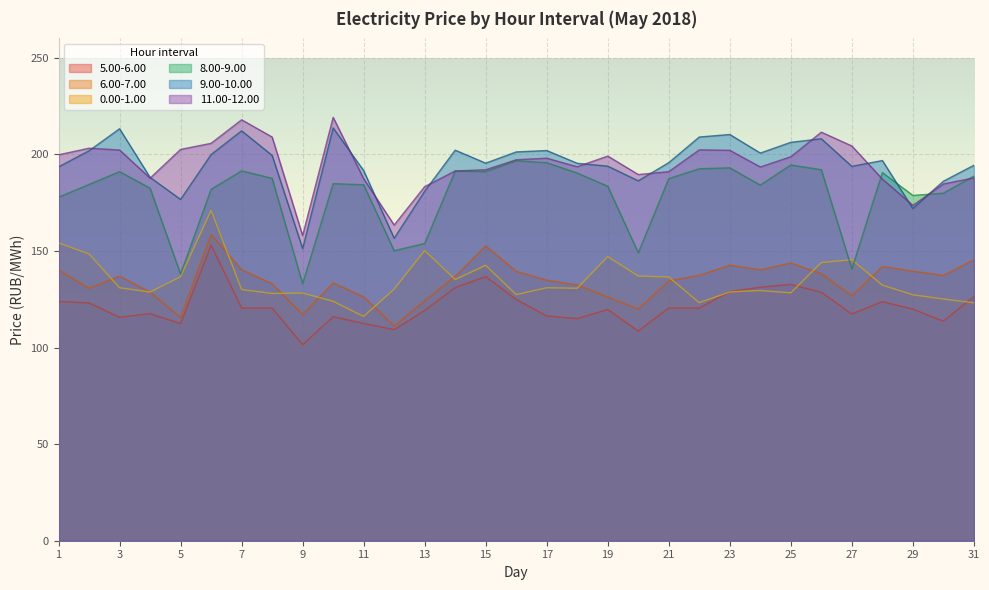

Rank the series at 13 from highest to lowest value.

11.00-12.00, 9.00-10.00, 8.00-9.00, 0.00-1.00, 6.00-7.00, 5.00-6.00